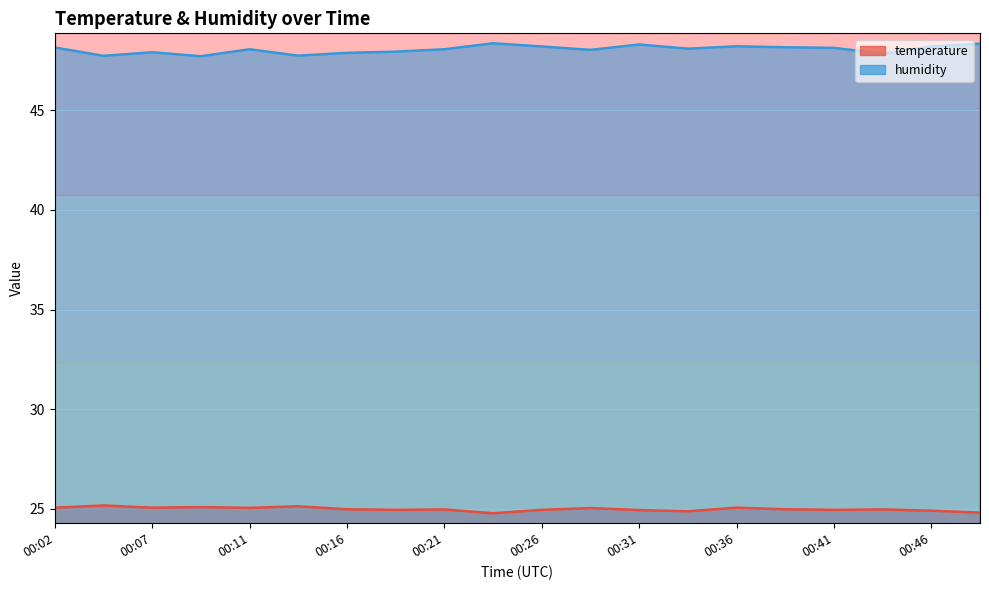

Is the value of humidity at 00:36 greater than the value of temperature at 00:11?

Yes